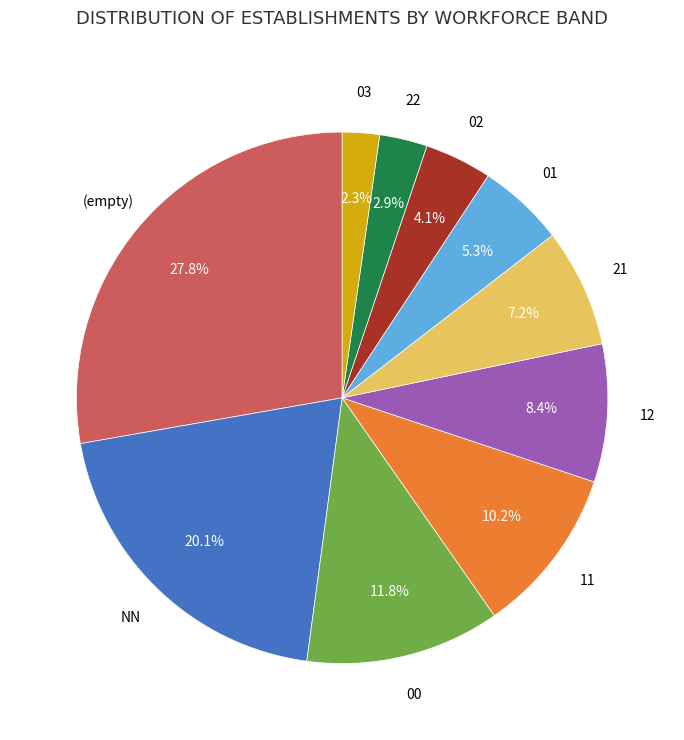

Does any single category account for the majority?

No